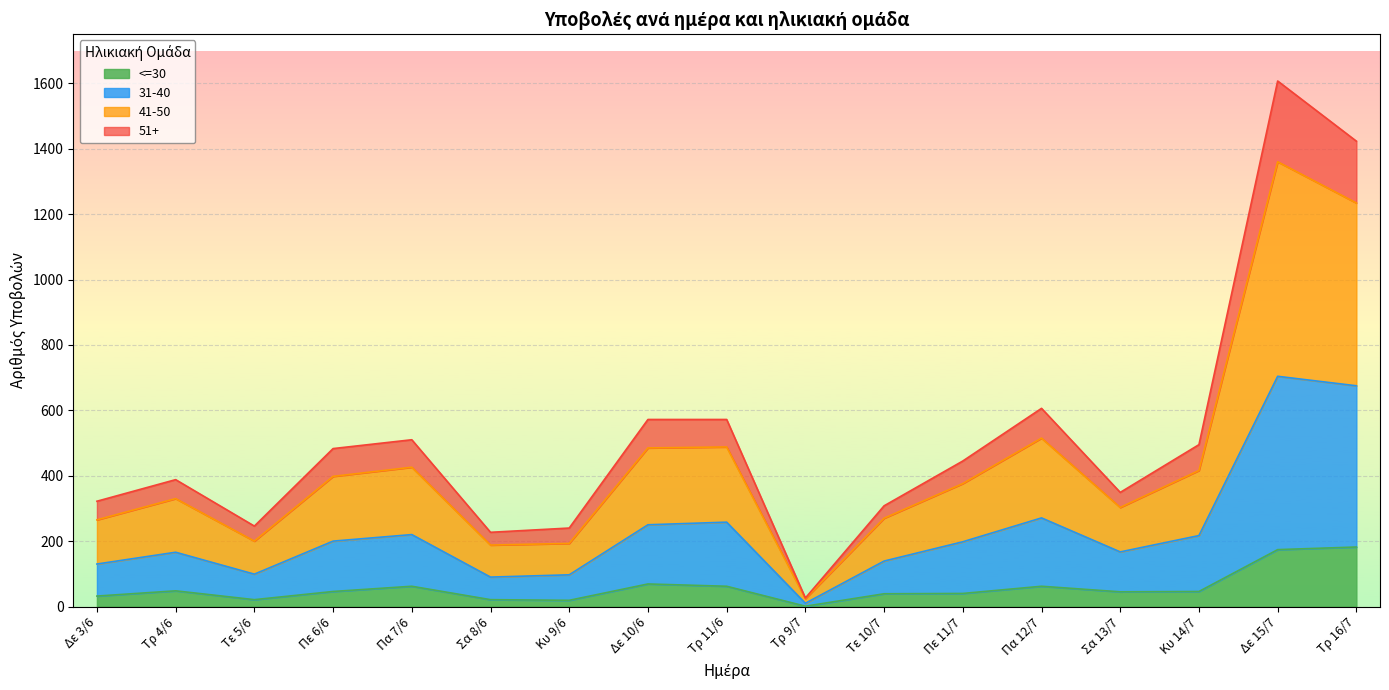

What is the difference between the maximum and minimum values in the <=30 series?

181